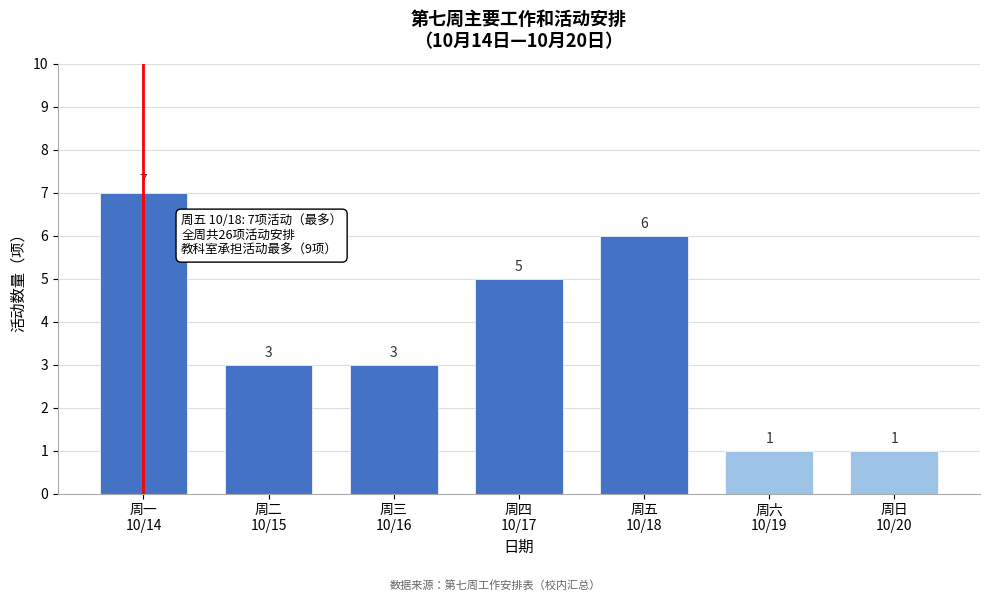

Reading left to right, list all the values displayed in this chart.

7	3	3	5	6	1	1